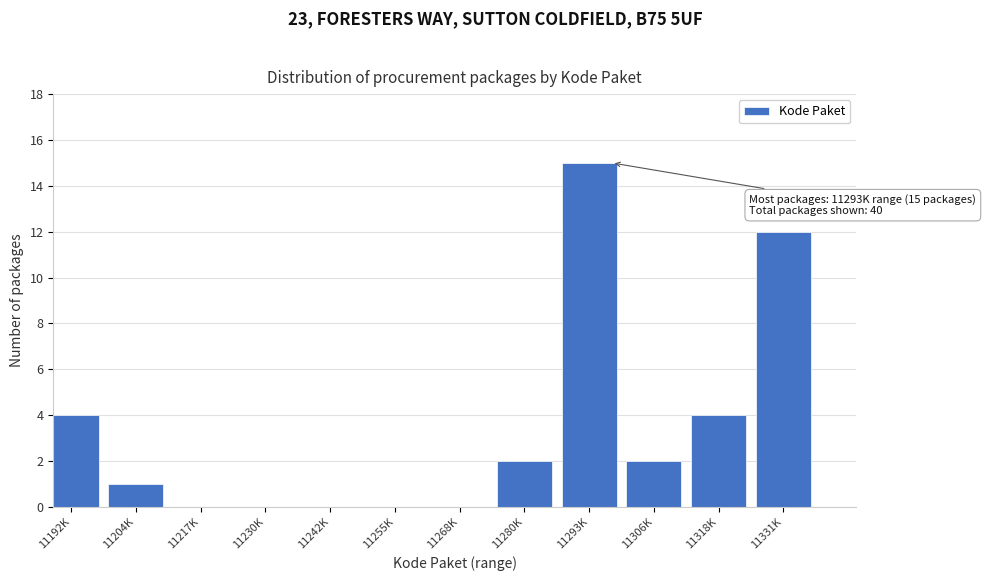

Reading right to left, list all the values displayed in this chart.

11331K=12	11318K=4	11306K=2	11293K=15	11280K=2	11268K=0	11255K=0	11242K=0	11230K=0	11217K=0	11204K=1	11192K=4